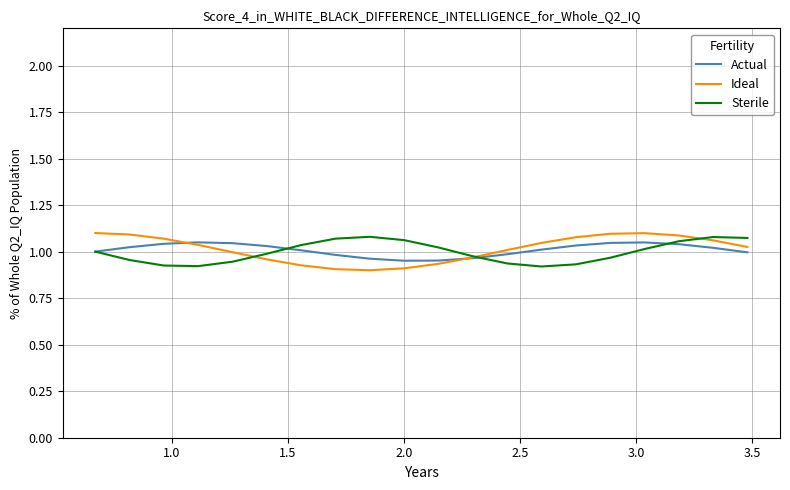

Which series has the largest range (max minus min)?

Ideal